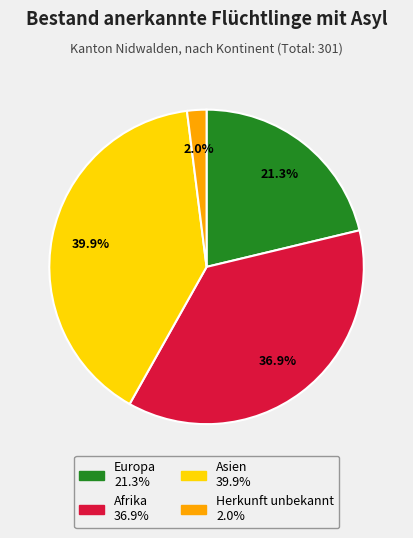

Is there a majority slice in this chart?

No